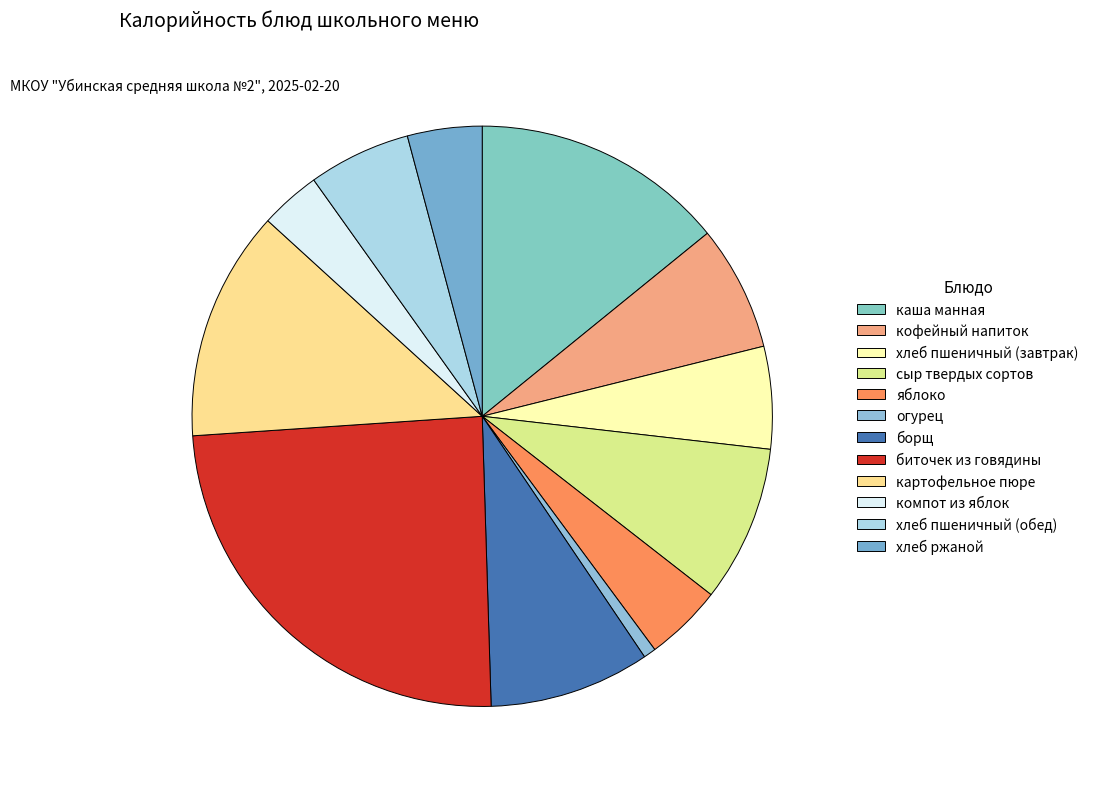

Combined, what portion of the pie is борщ and хлеб ржаной?

13.1%